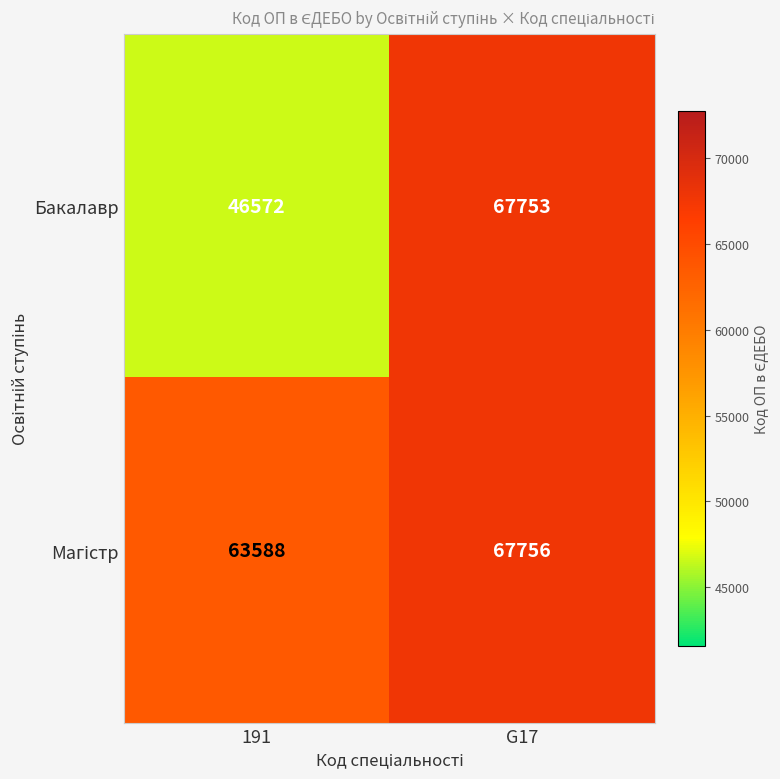

What is the difference between the maximum and minimum values in the Бакалавр series?

21181